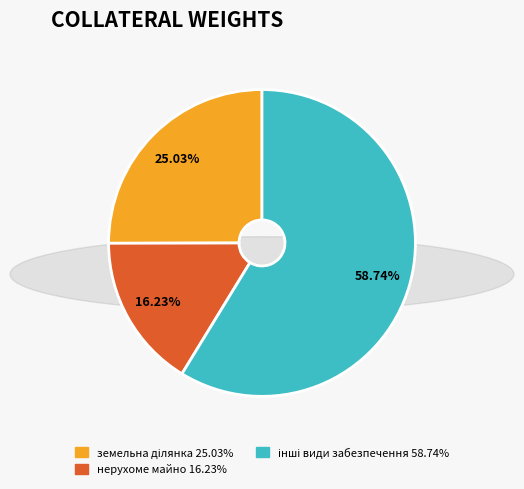

Does any single category account for the majority?

Yes